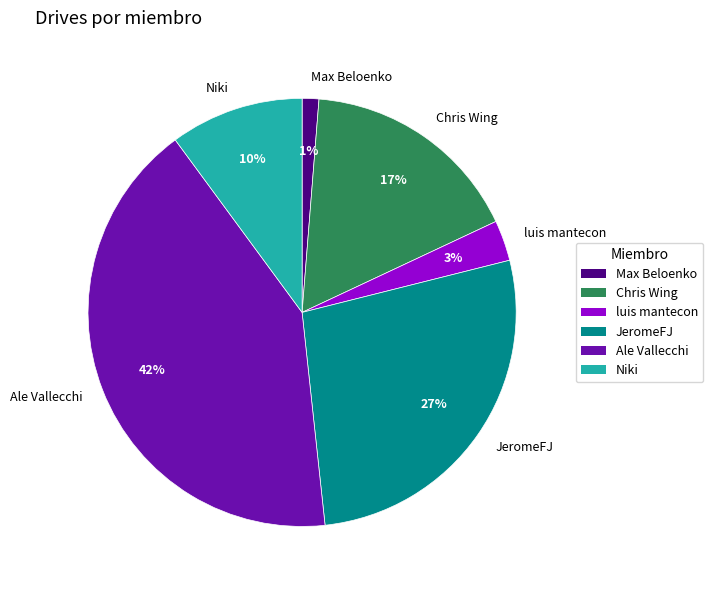

Count the number of slices in the pie.

6